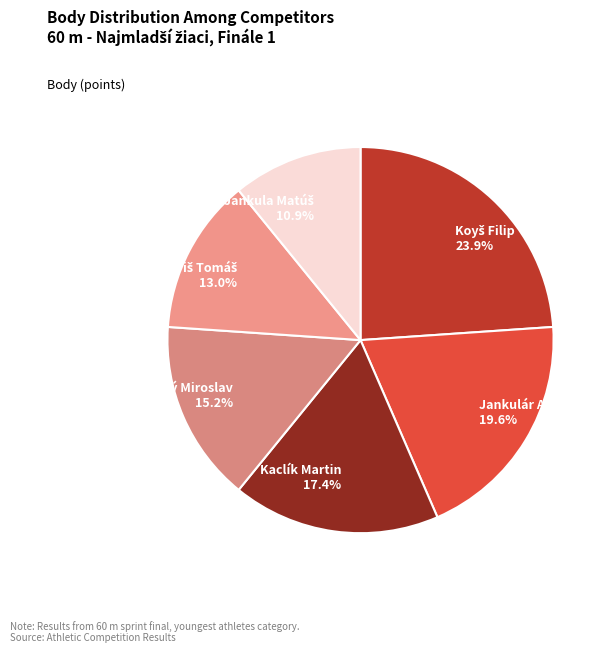

To the nearest percent, what is the average slice percentage?

17%